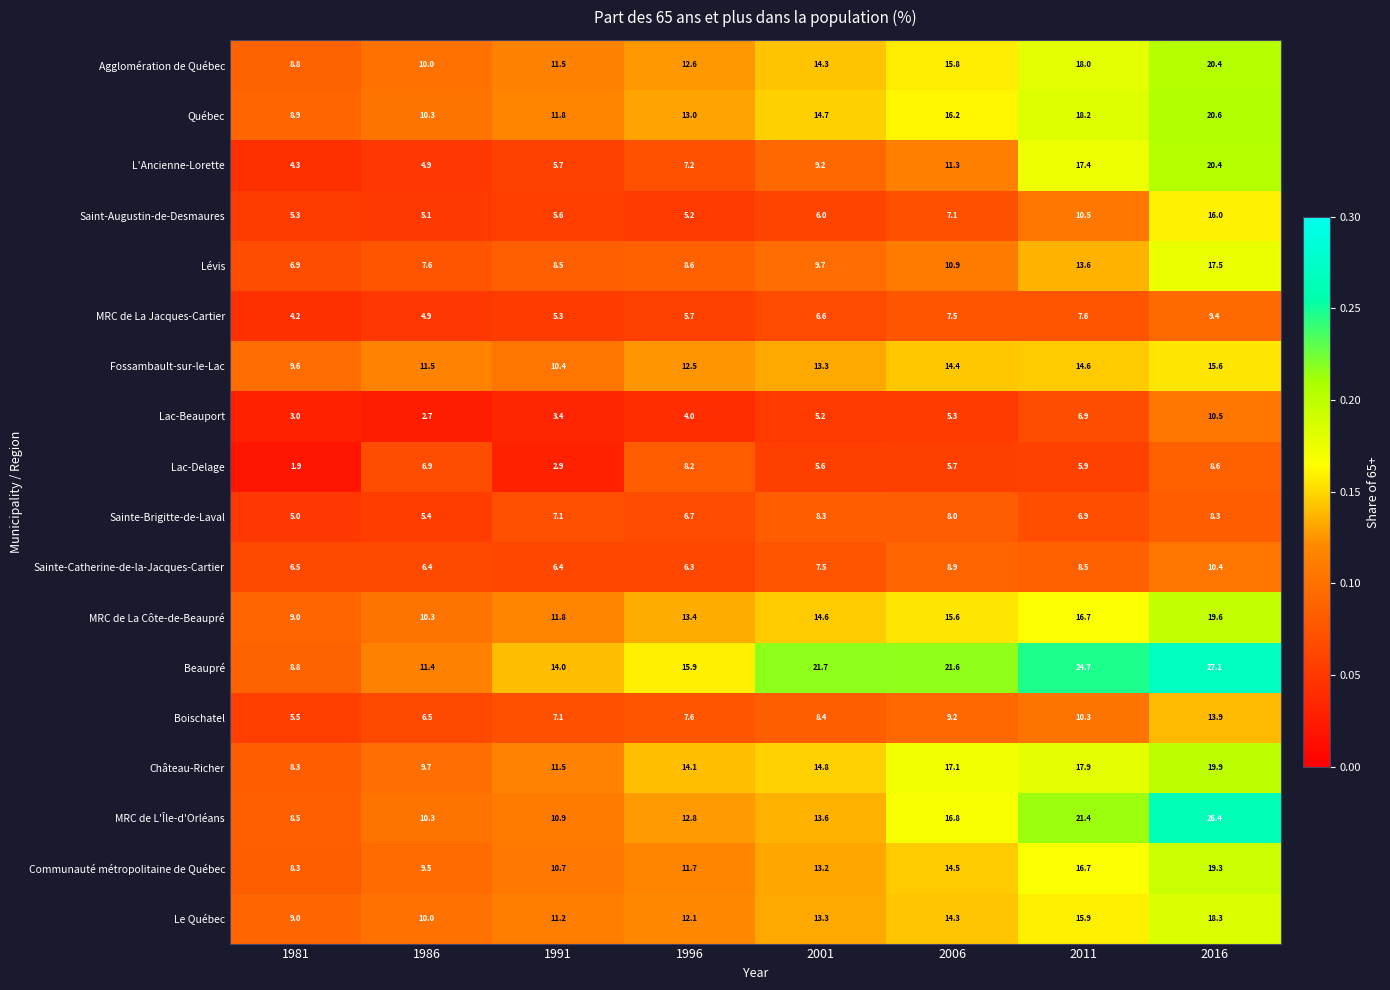

What is the approximate value of Fossambault-sur-le-Lac at 1991?

10.4